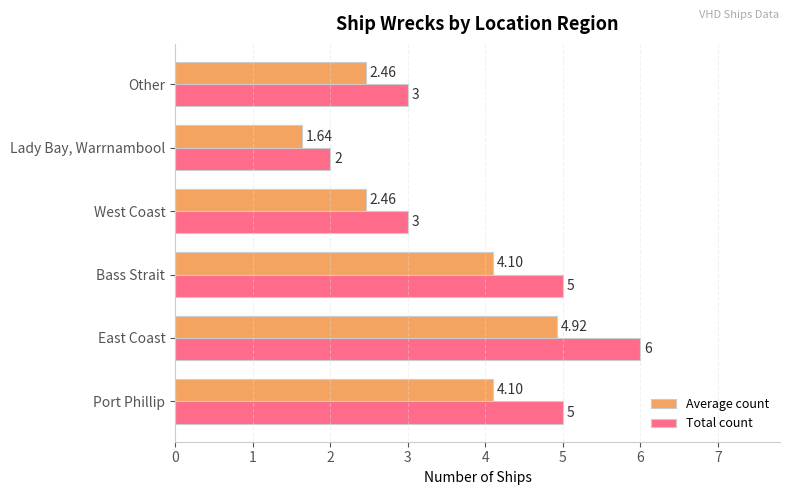

At Other, list the series in order from largest to smallest.

Total count, Average count